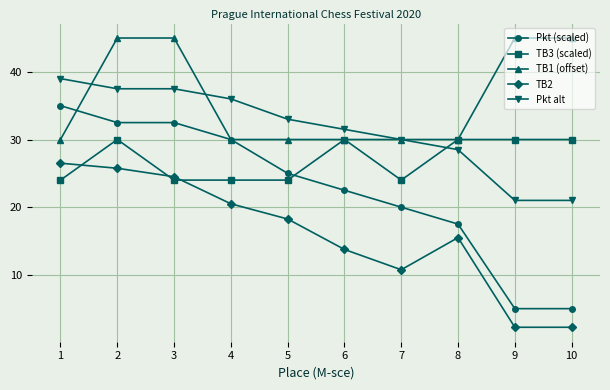

What is the value of the TB1 (offset) point at the 6th from the left?

30.0